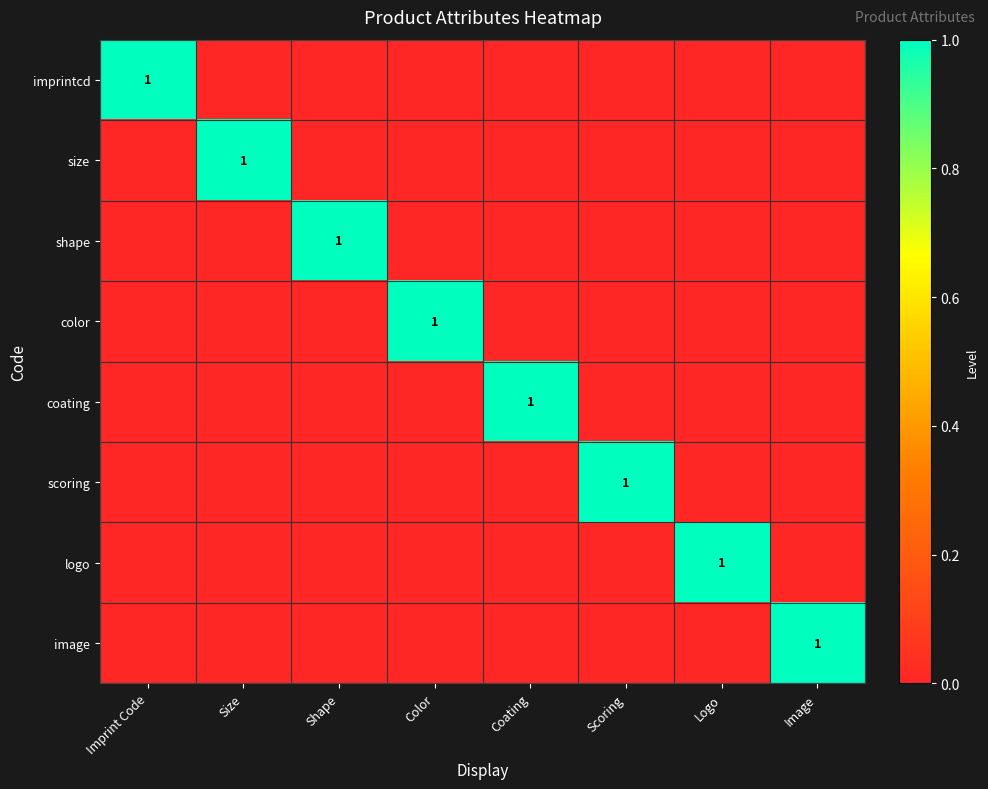

Between Shape and Coating, which is larger?

Shape